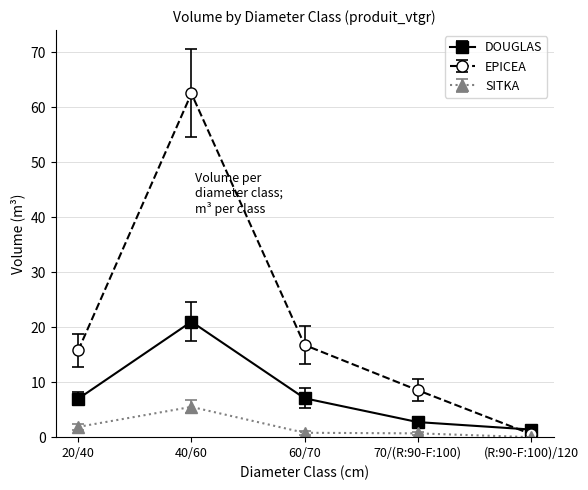

What is the maximum value for SITKA?

5.5